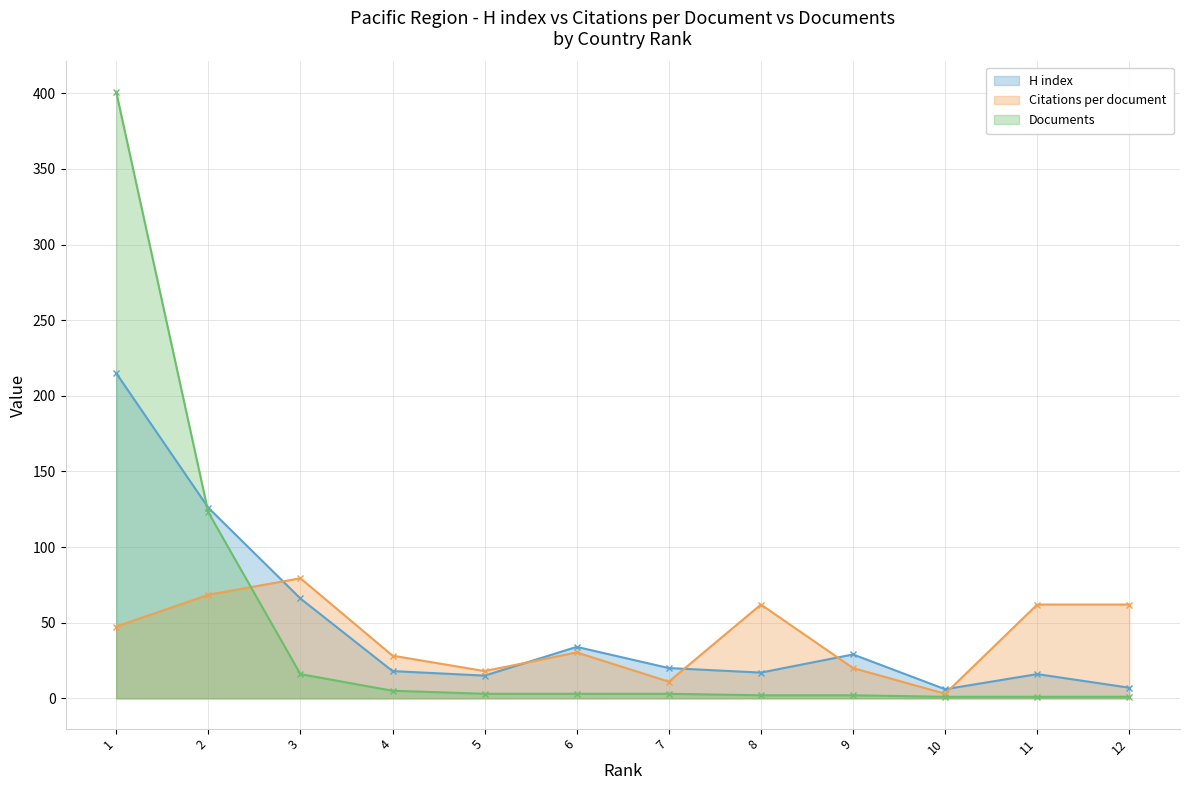

Reading left to right, list all the values displayed in this chart.

H index: 1=215.0	2=126.0	3=66.0	4=18.0	5=15.0	6=34.0	7=20.0	8=17.0	9=29.0	10=6.0	11=16.0	12=7.0
Citations per document: 1=47.4	2=68.5	3=79.4	4=28.2	5=18.0	6=30.3	7=11.0	8=62.0	9=20.0	10=3.0	11=62.0	12=62.0
Documents: 1=401.0	2=123.0	3=16.0	4=5.0	5=3.0	6=3.0	7=3.0	8=2.0	9=2.0	10=1.0	11=1.0	12=1.0